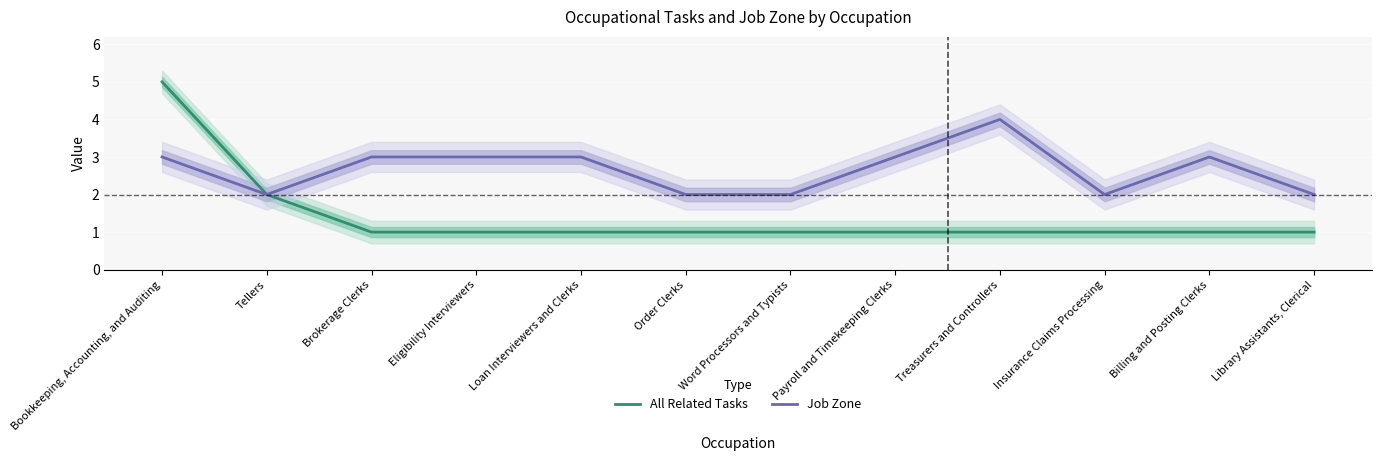

Reading right to left, what are all the values shown in this chart?

All Related Tasks: 1	1	1	1	1	1	1	1	1	1	2	5
Job Zone: 2	3	2	4	3	2	2	3	3	3	2	3